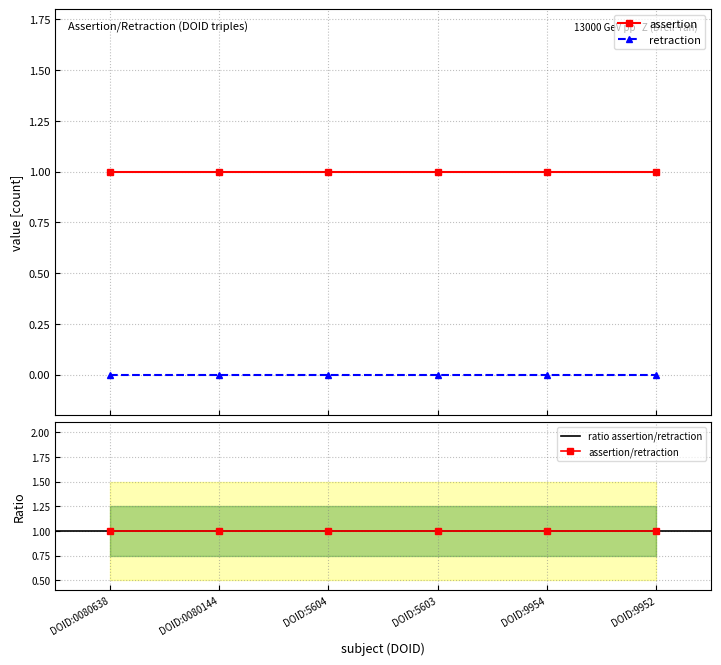

The assertion series shows 1 at DOID:0080144. True or false?

False